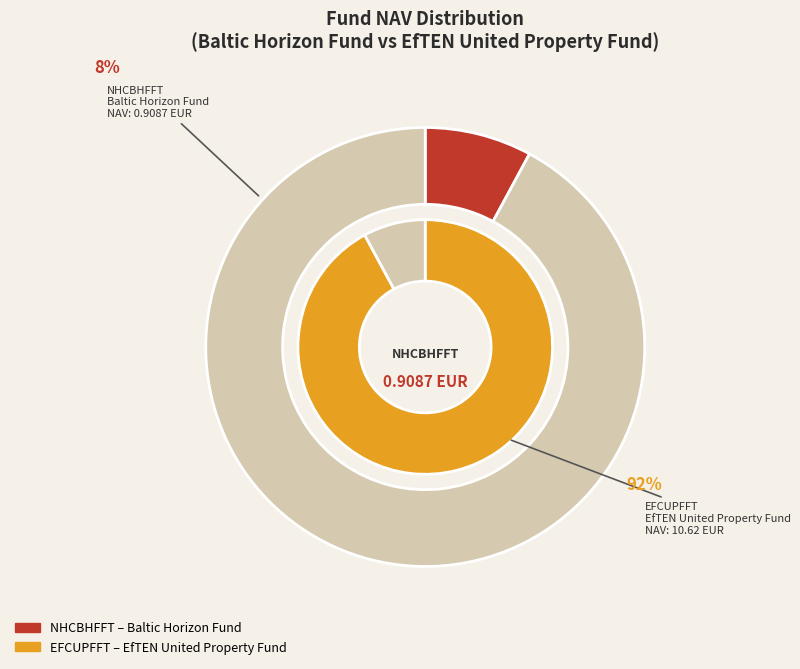

Rank the categories by value from highest to lowest.

EFCUPFFT, NHCBHFFT